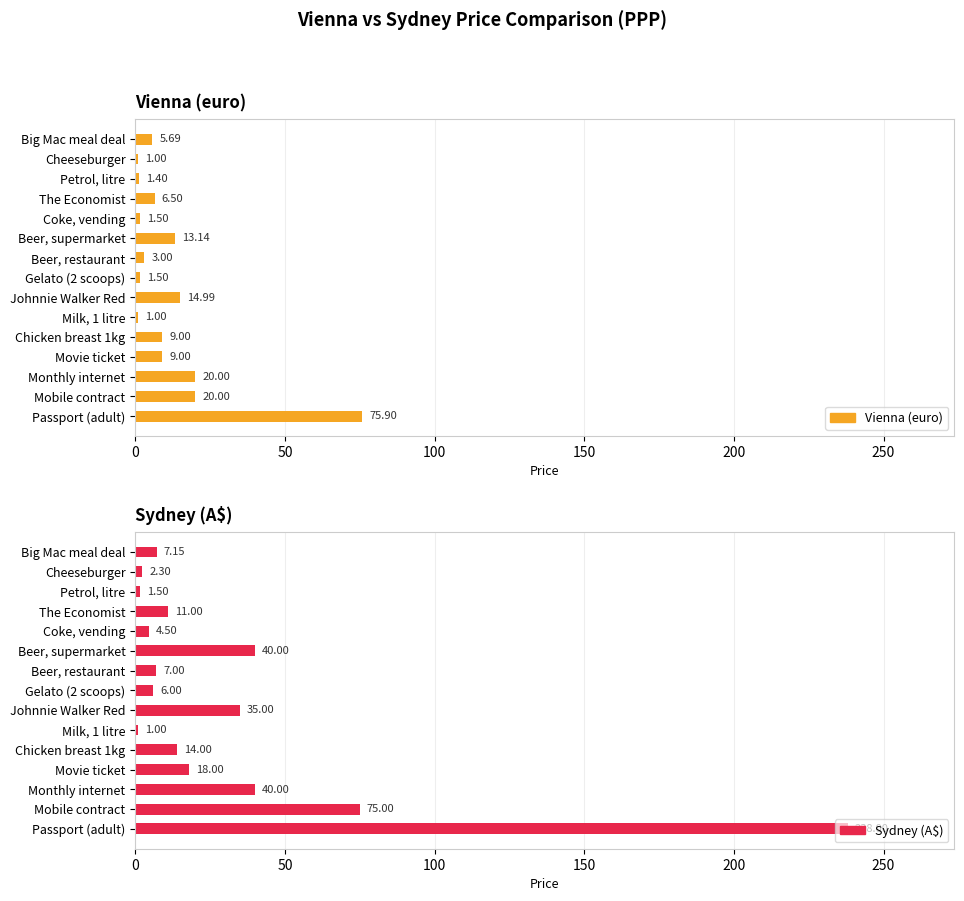

List the series in order of their overall mean, lowest first.

Vienna (euro), Sydney (A$)